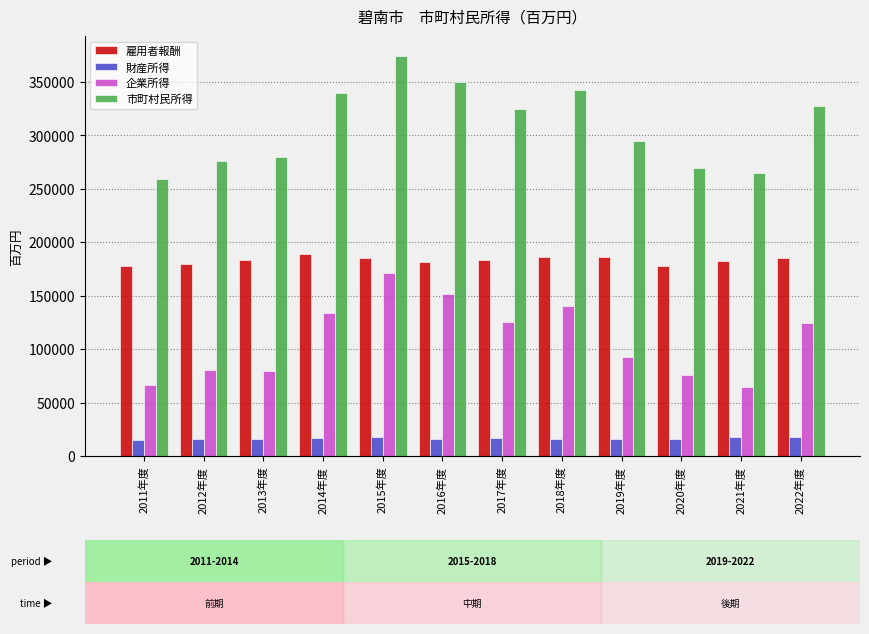

What is the lowest value of the 企業所得 series?

64731